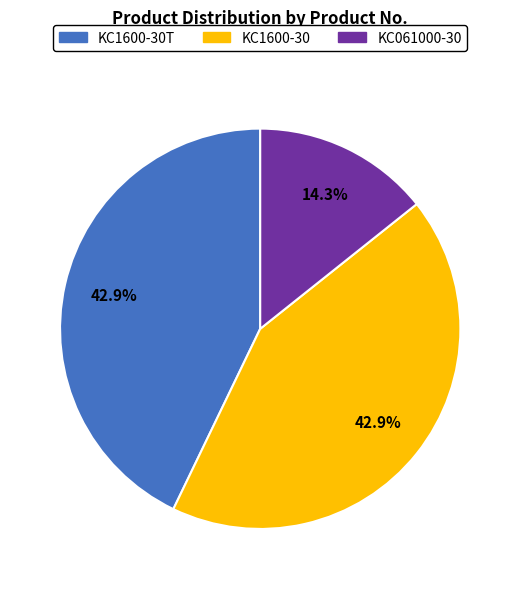

Does KC1600-30T represent more than half of the total?

No